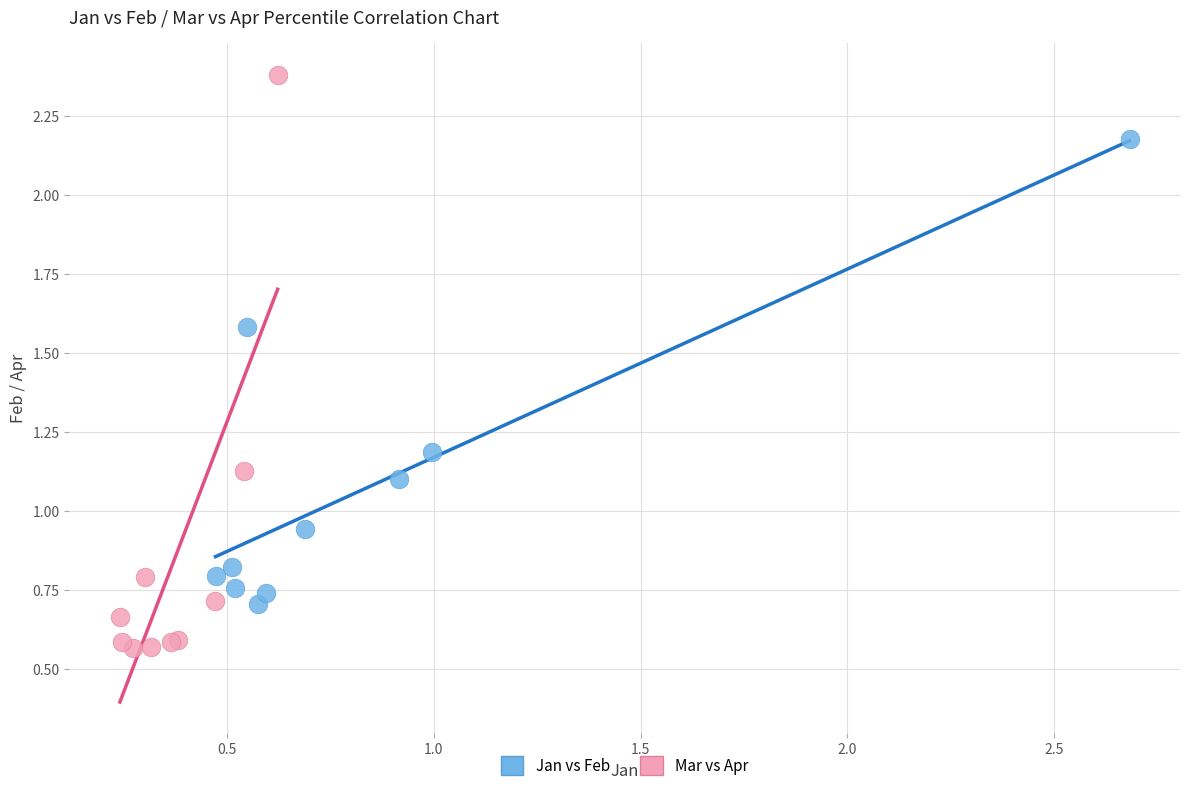

Which series contains the highest Y value?

Mar vs Apr